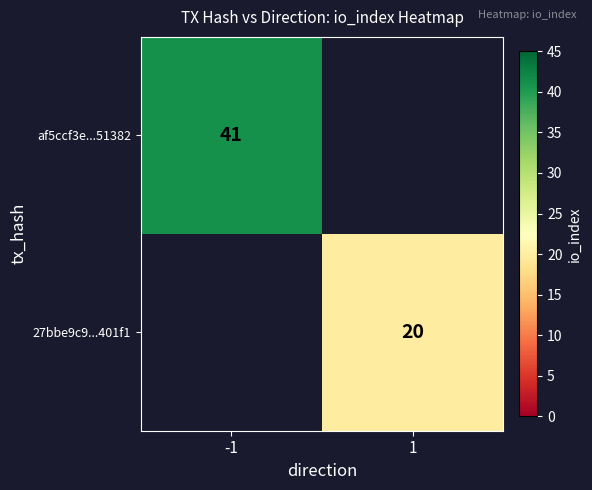

Is it true that 27bbe9c9...401f1 equals 20 at 1?

True